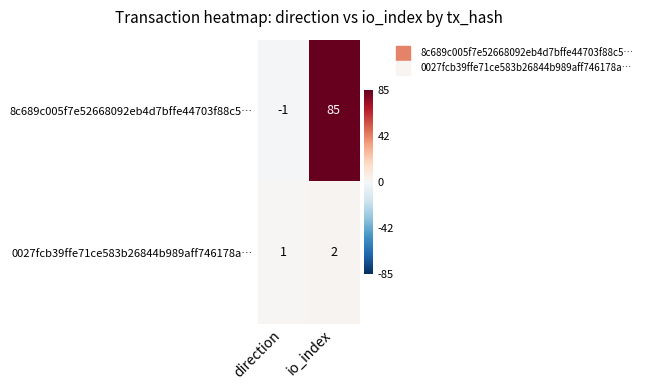

Reading left to right, transcribe all the data shown in this chart.

8c689c005f7e52668092eb4d7bffe44703f88c5…: direction=-1	io_index=85
0027fcb39ffe71ce583b26844b989aff746178a…: direction=1	io_index=2